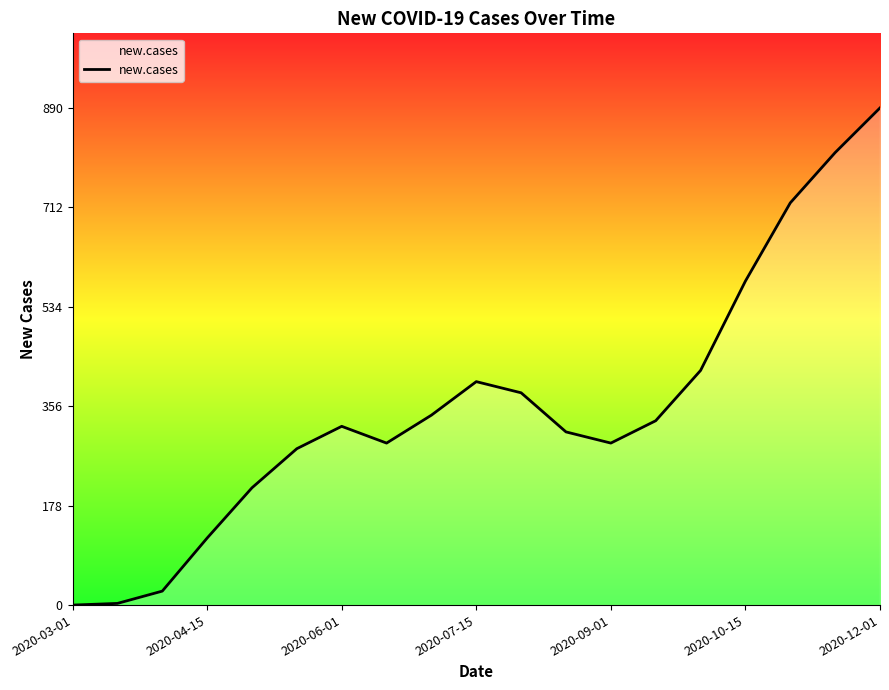

What is the difference between the maximum and minimum values?

890